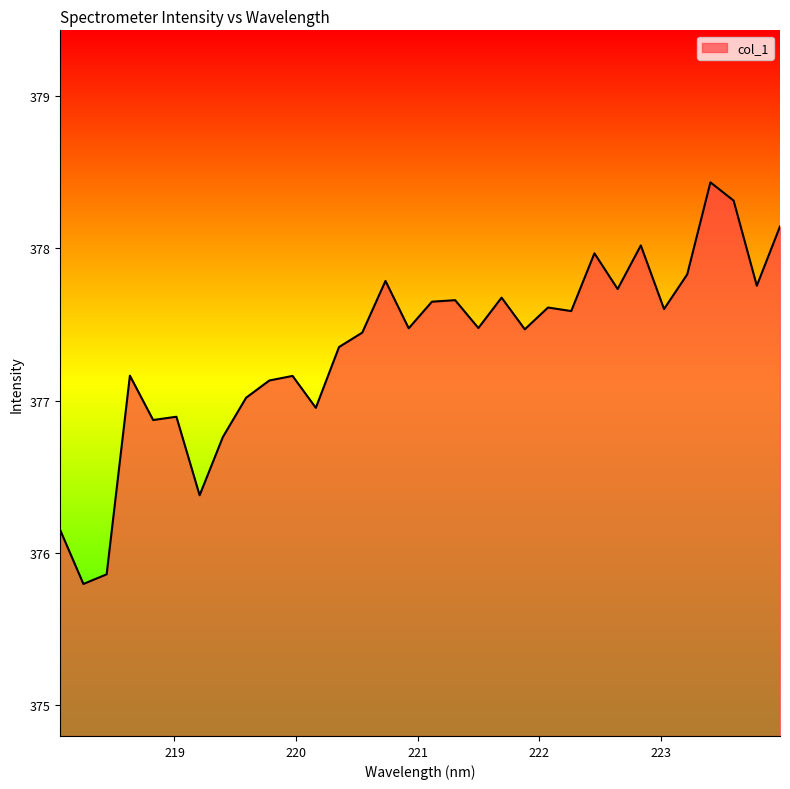

What is the maximum value shown in the chart?

378.4